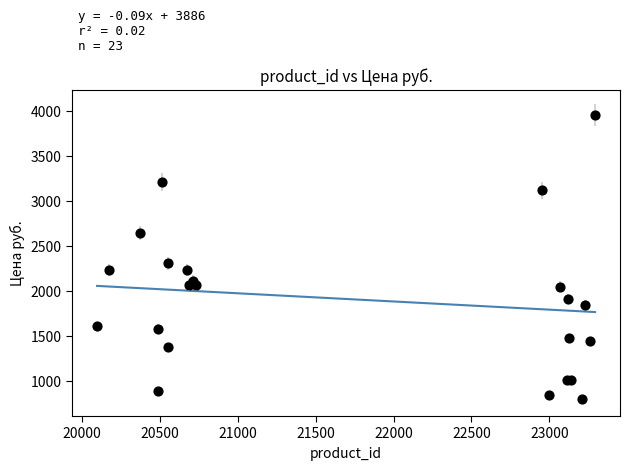

What Y value in the scatter plot is closest to 2376?

2305